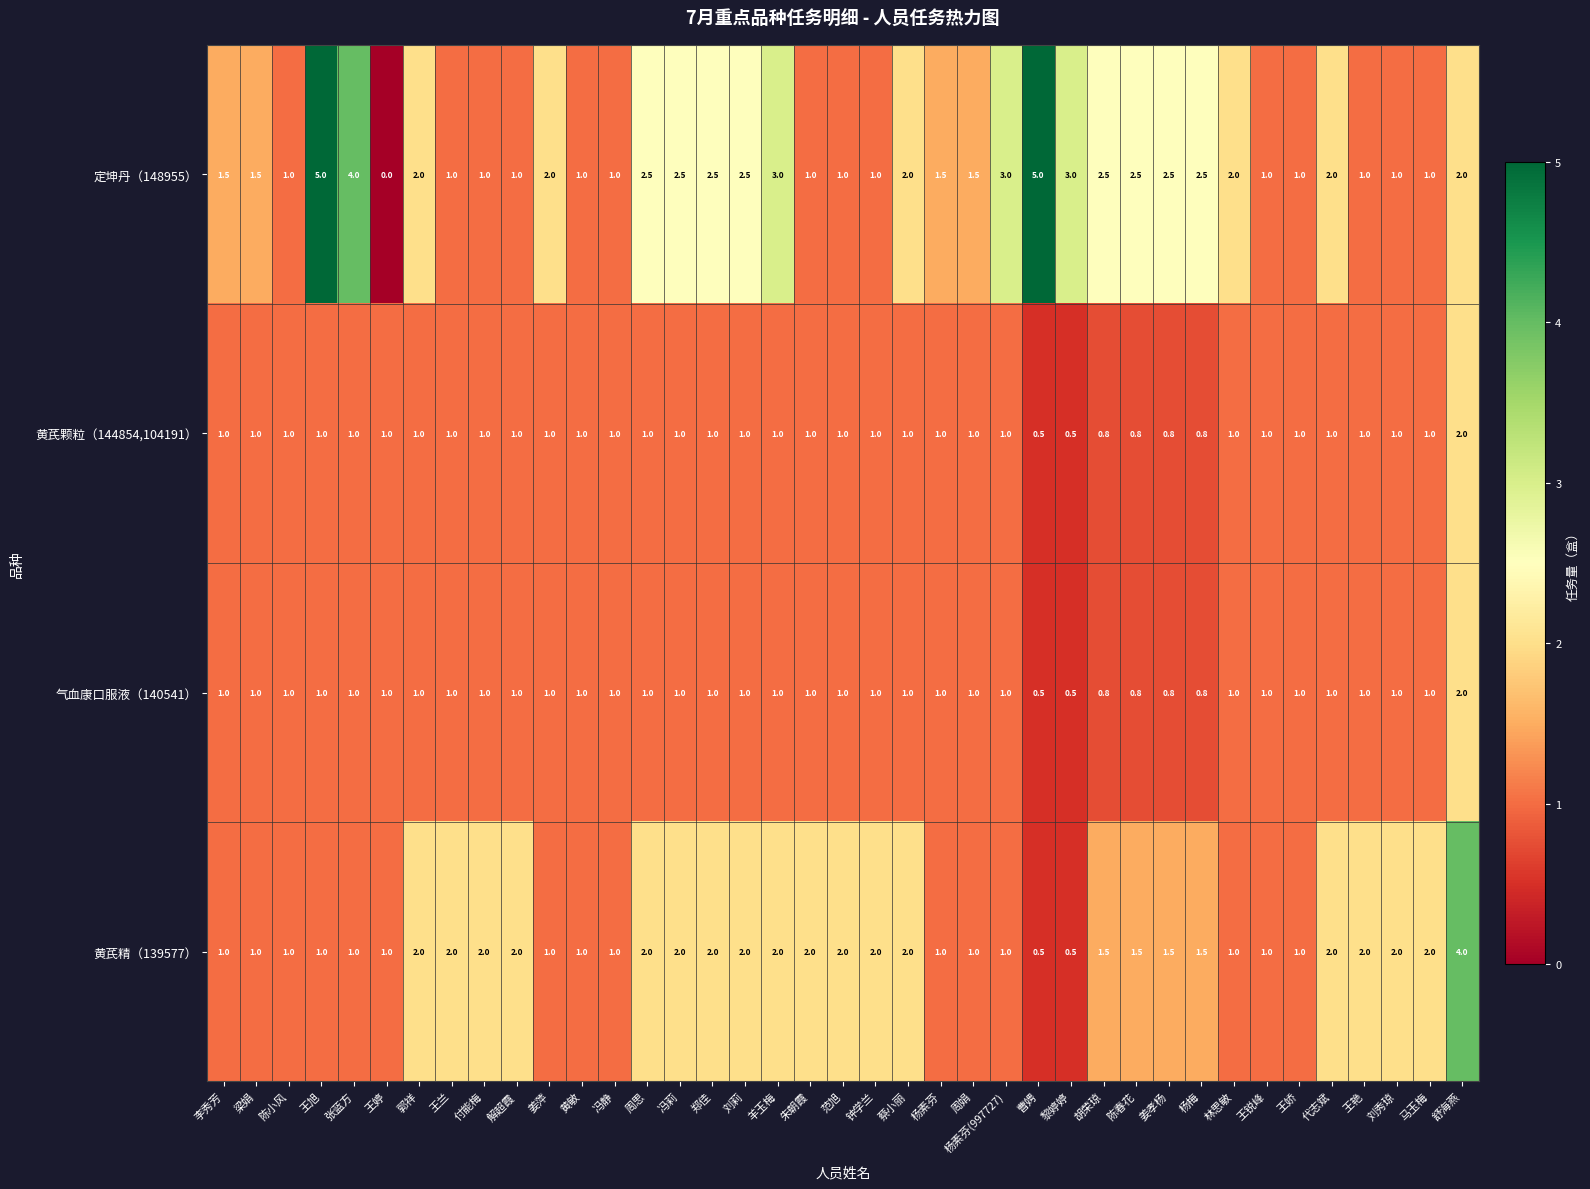

The value of 黄芪精（139577） at 杨素芬(997727) is 1.0. True or false?

True